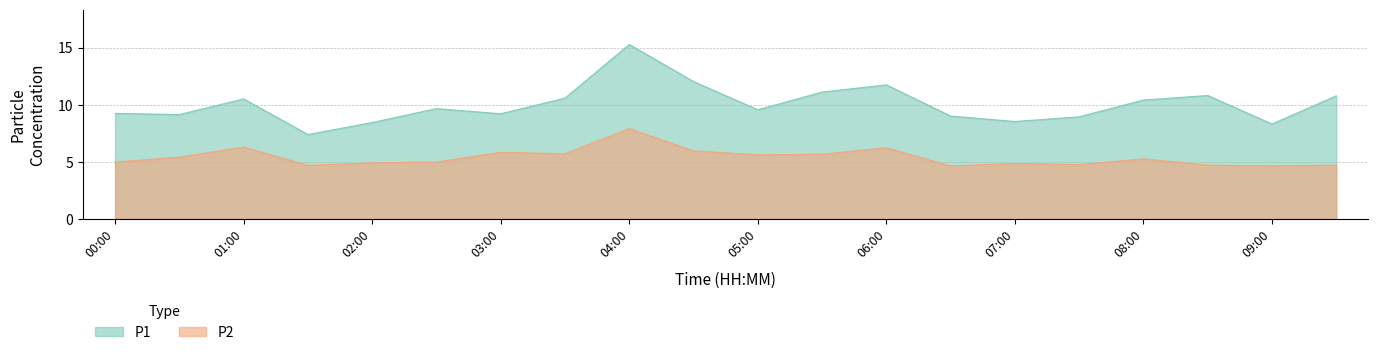

True or false: P2 and P1 intersect in this chart.

False